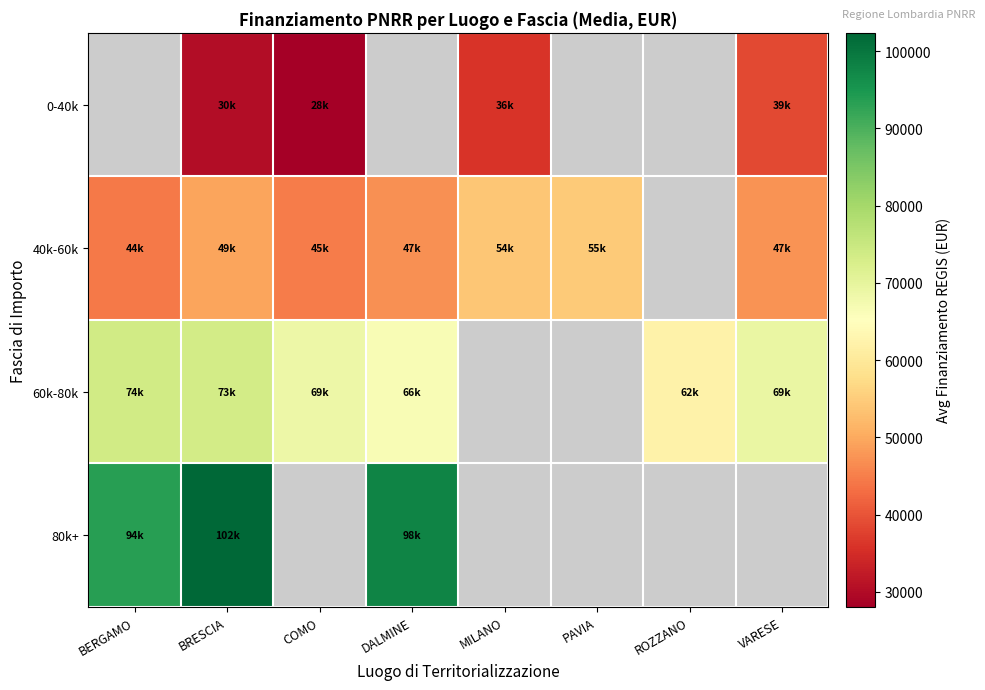

What is the sum of the 0-40k values at BRESCIA and VARESE?

68613.3